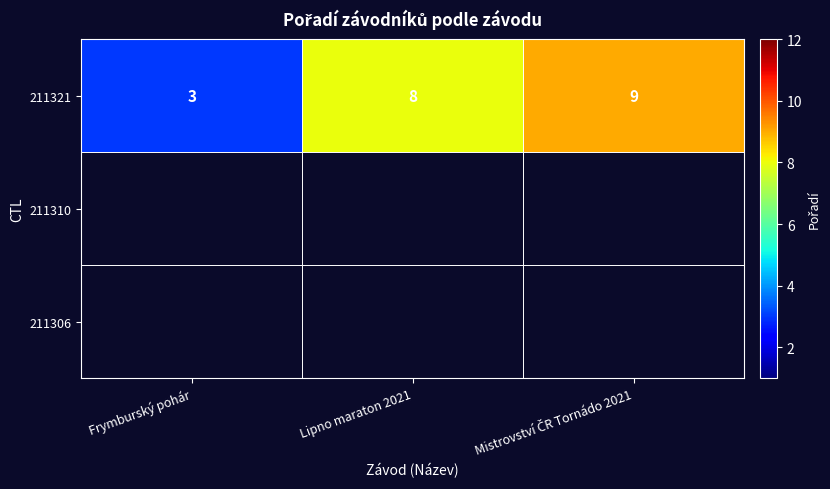

Which has a higher value, Mistrovství ČR Tornádo 2021 or Lipno maraton 2021?

Mistrovství ČR Tornádo 2021